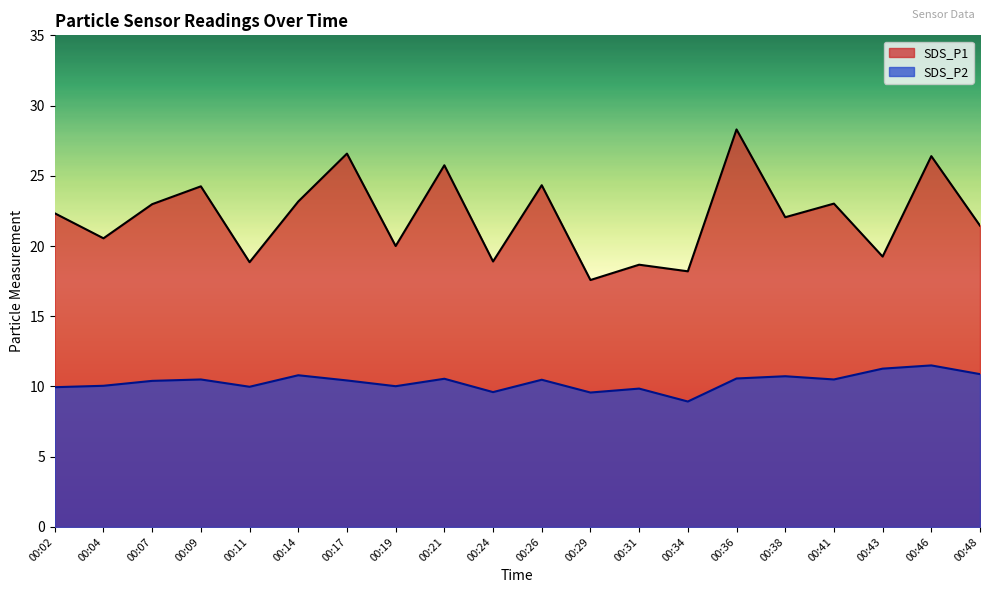

What is the sum of the SDS_P1 values at 00:36 and 00:46?

54.7